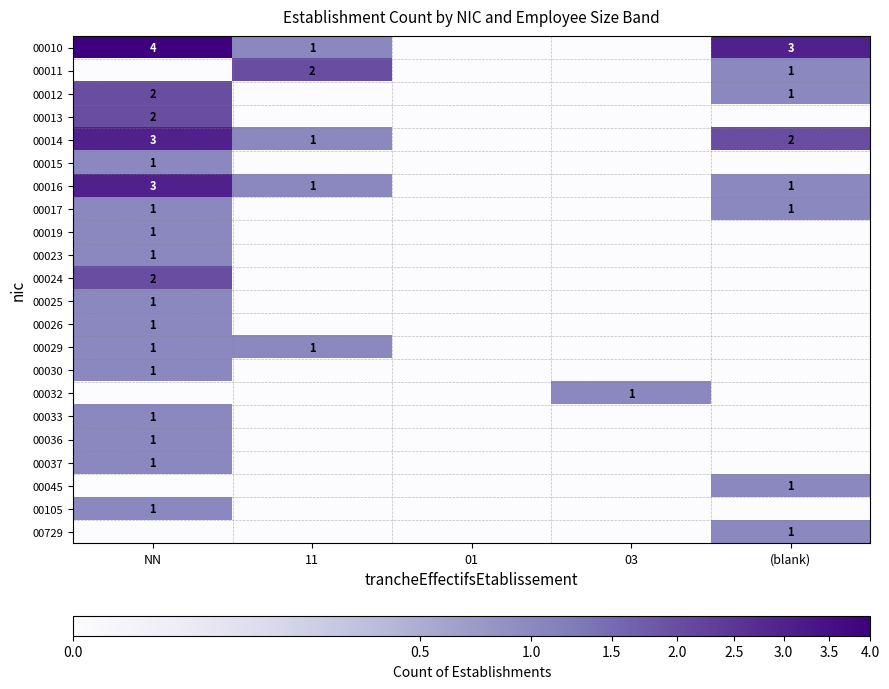

Between 11 and 03, which is larger?

11